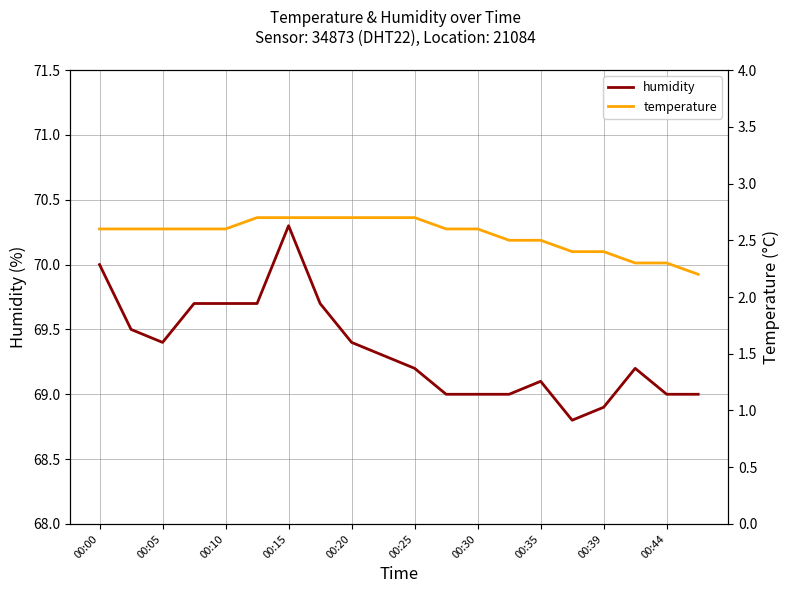

Where does the humidity series first go above 69?

00:00